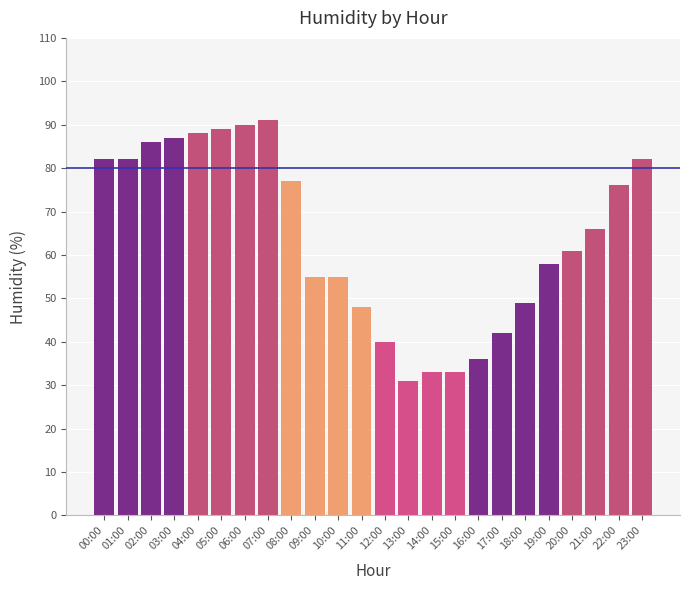

What position from the left is 19:00?

20